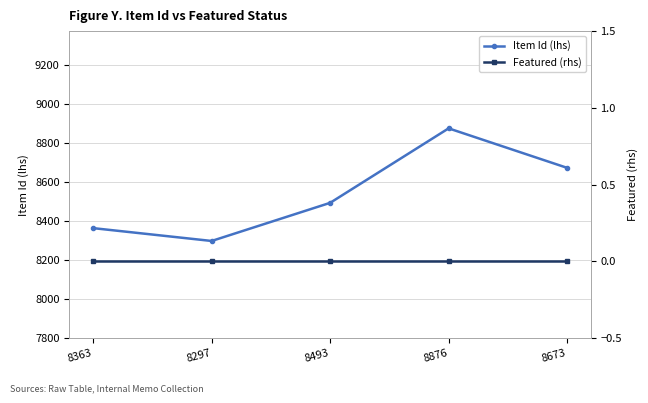

How many distinct data groups are displayed?

2